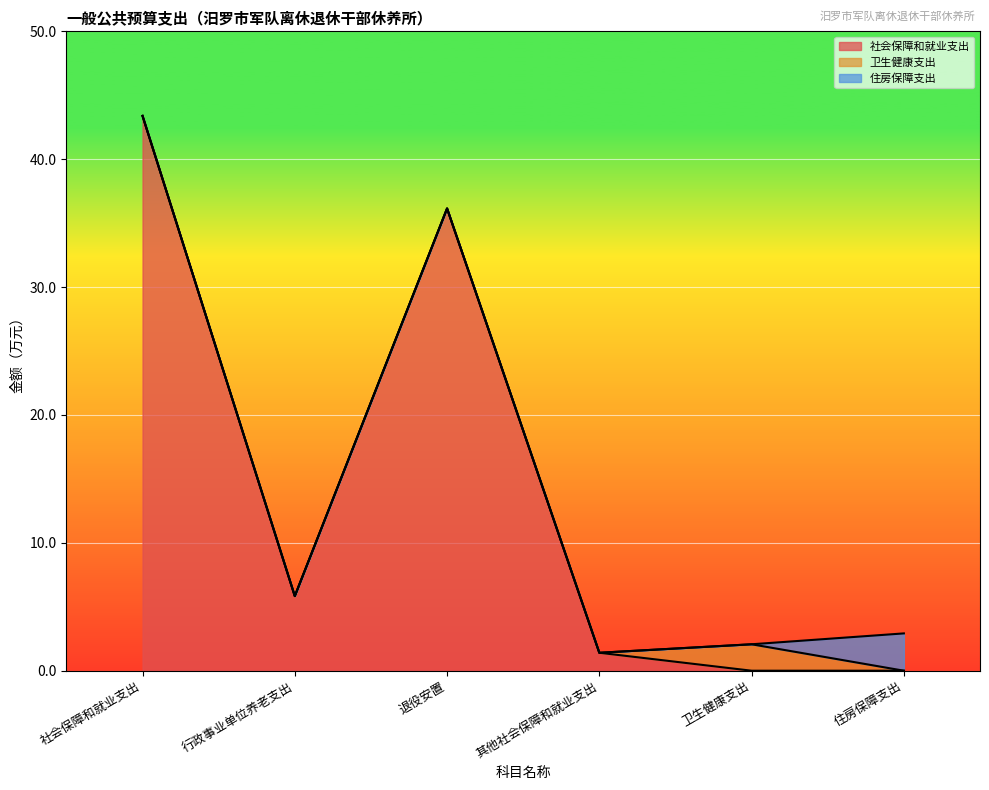

Is it true that 住房保障支出 equals -1.6 at 社会保障和就业支出?

False